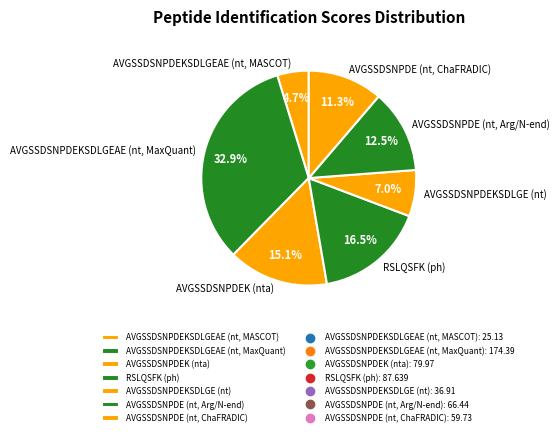

Count the number of slices in the pie.

7